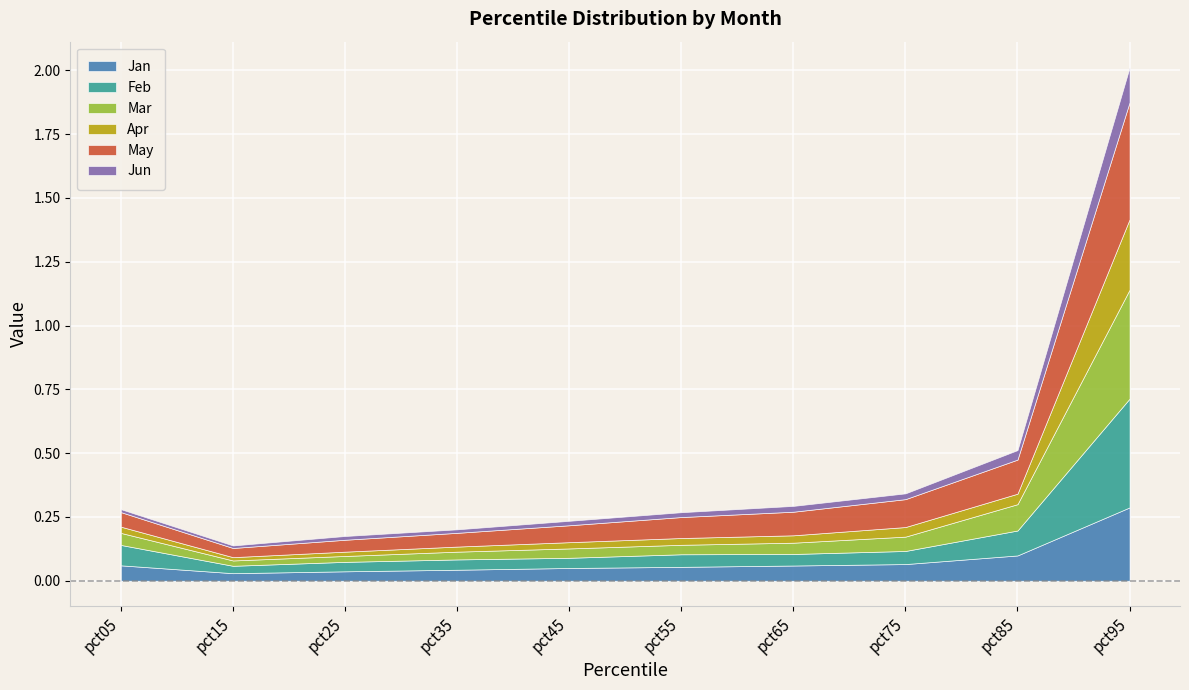

Is the value of Jan at pct15 greater than the value of Jun at pct35?

Yes